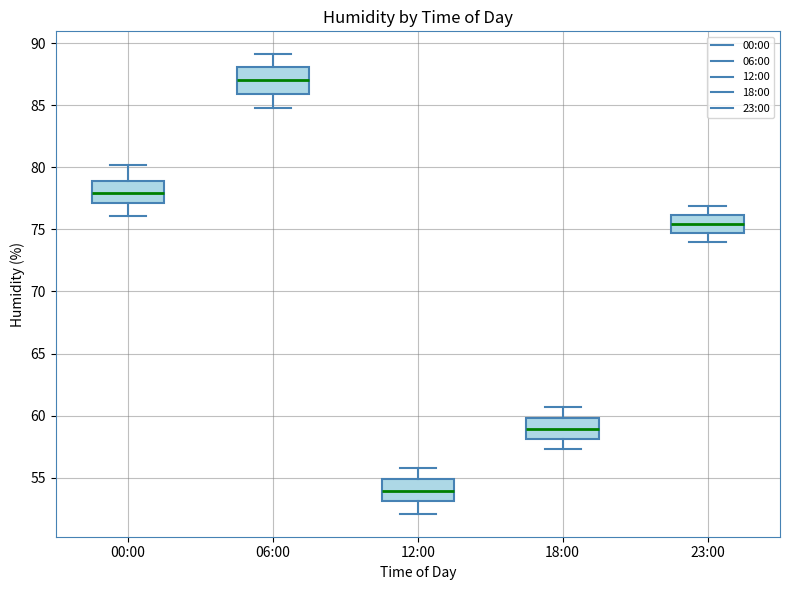

Which box's median line is the highest?

06:00